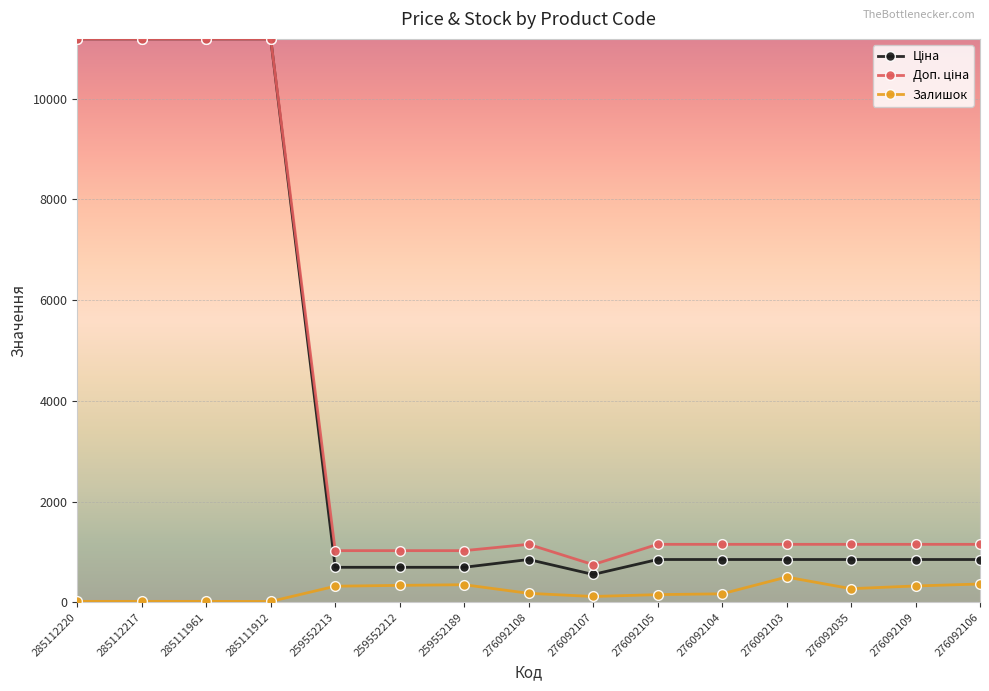

At how many categories does at least one series exceed 3094?

4